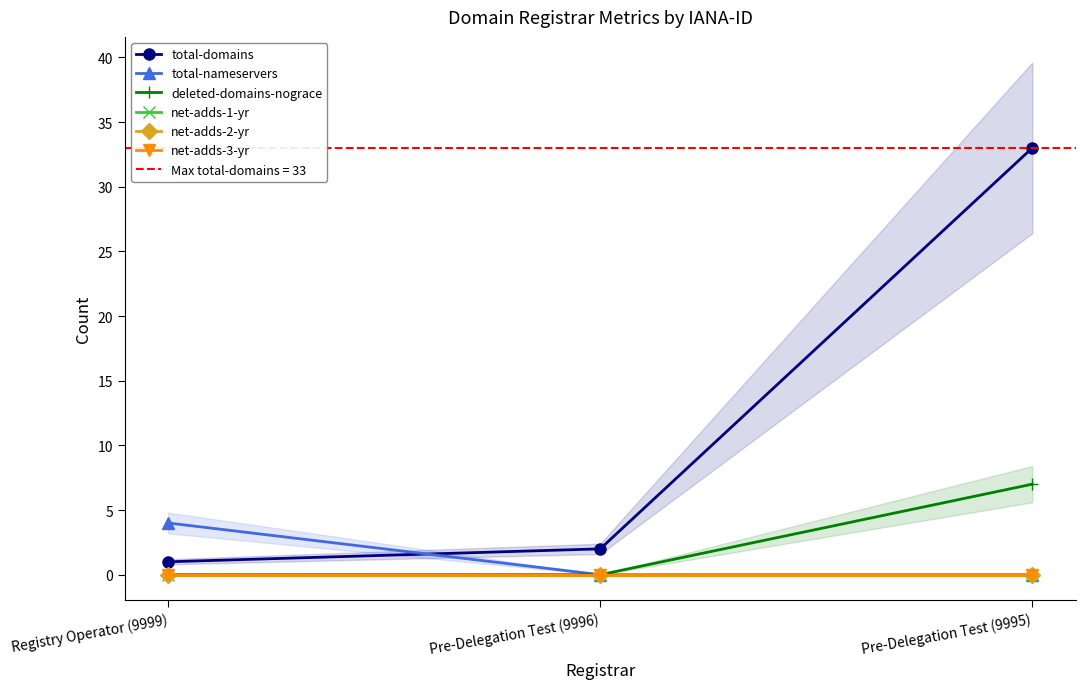

Reading left to right, transcribe all the data shown in this chart.

total-domains: 1	2	33
total-nameservers: 4	0	0
deleted-domains-nograce: 0	0	7
net-adds-1-yr: 0	0	0
net-adds-2-yr: 0	0	0
net-adds-3-yr: 0	0	0